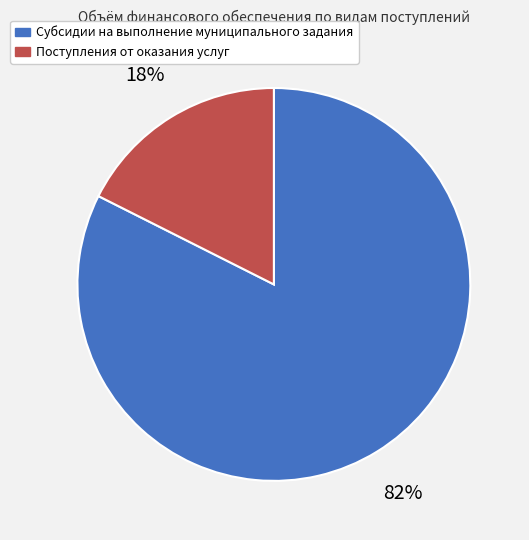

Is the sum of Субсидии на выполнение муниципального задания and Поступления от оказания услуг greater than half?

Yes